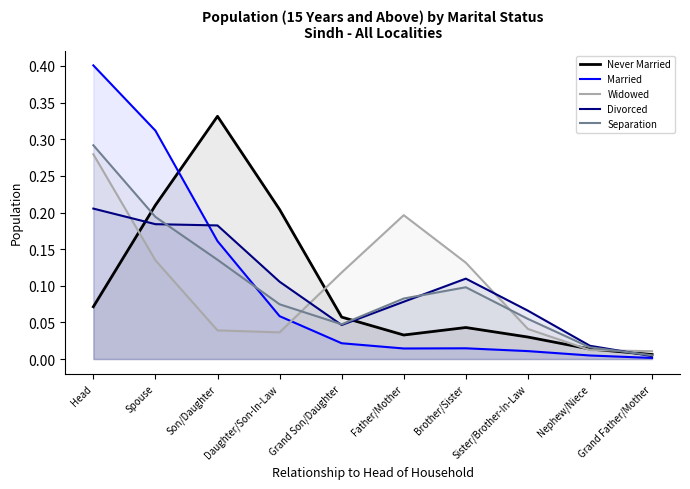

What are all the series names shown in the legend?

Never Married, Married, Widowed, Divorced, Separation